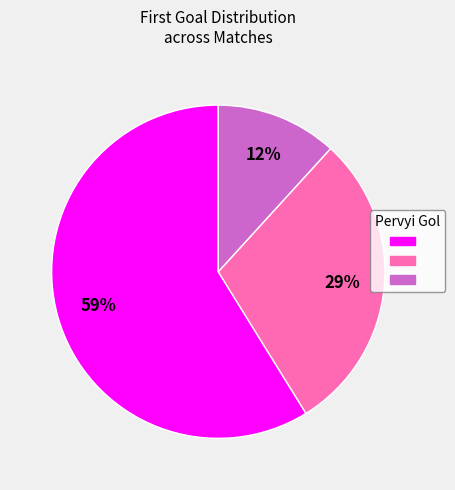

Is there a majority slice in this chart?

Yes